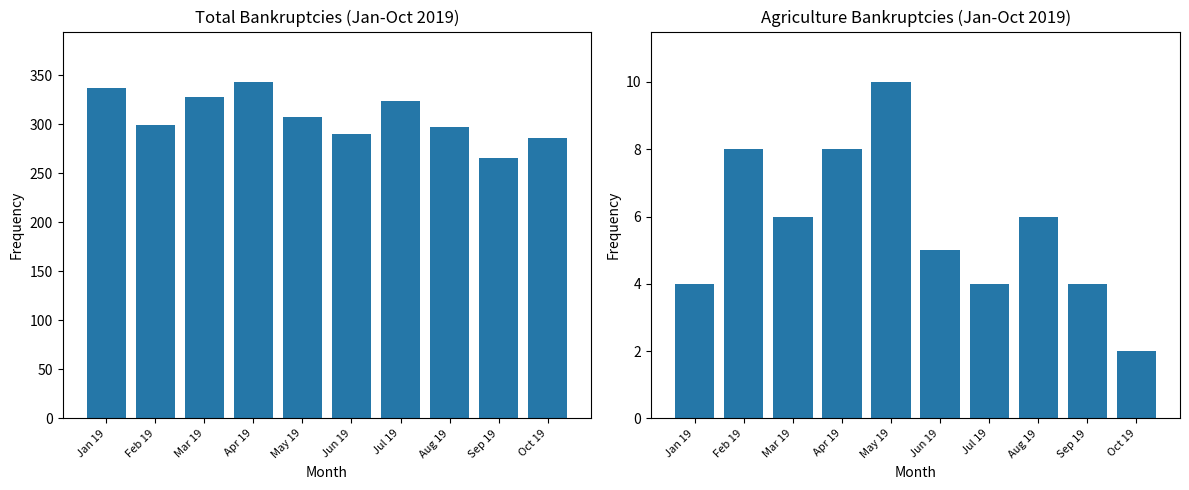

At which label is Agriculture closest to 6?

Mar 19